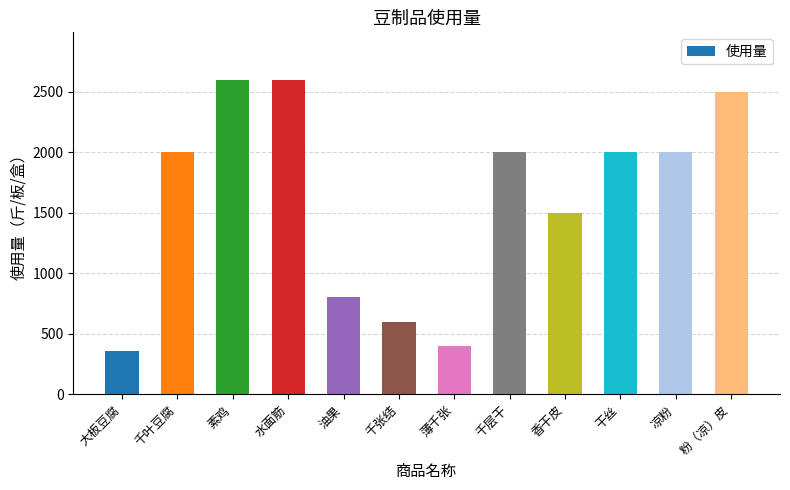

Are the bars horizontal?

No